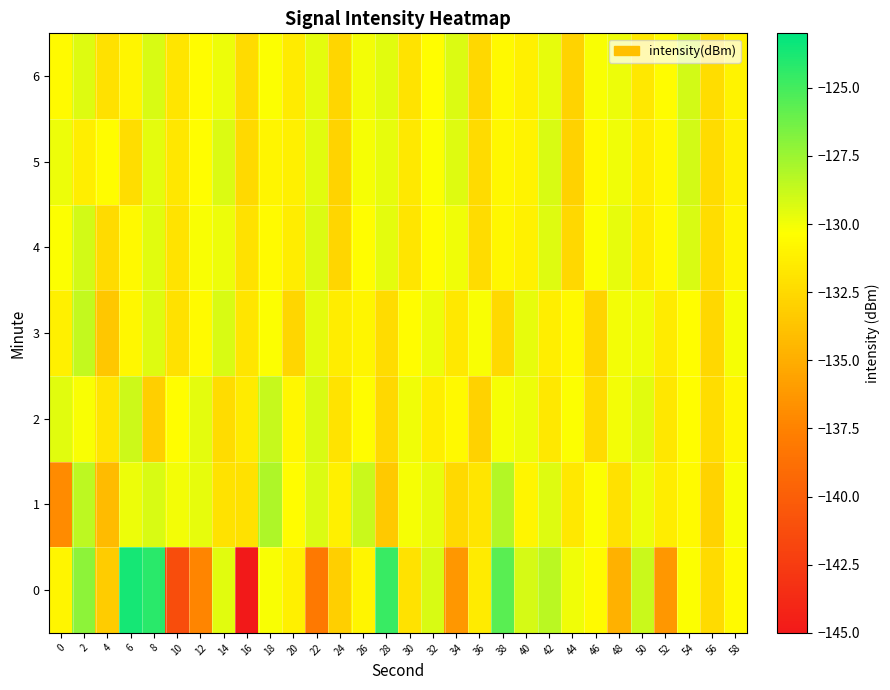

What is the maximum value shown in the chart?

-123.7